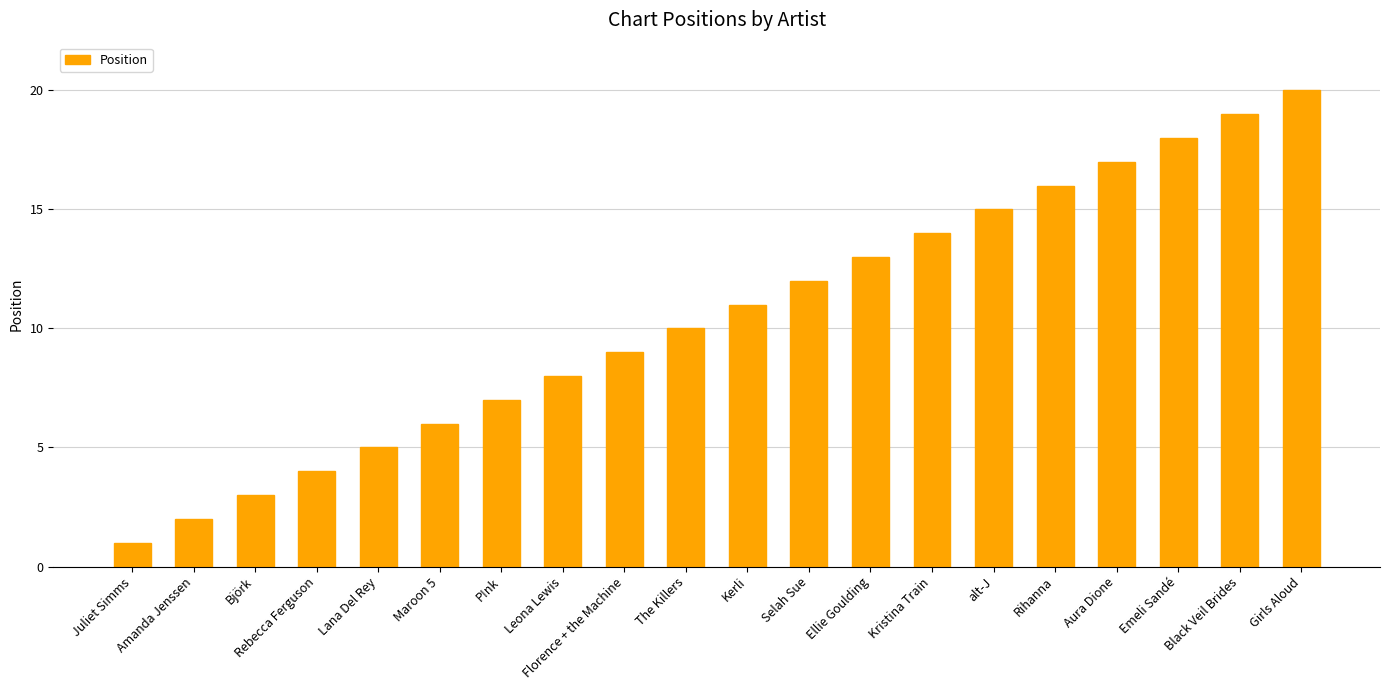

Rank the categories by value from lowest to highest.

Juliet Simms, Amanda Jenssen, Björk, Rebecca Ferguson, Lana Del Rey, Maroon 5, P!nk, Leona Lewis, Florence + the Machine, The Killers, Kerli, Selah Sue, Ellie Goulding, Kristina Train, alt-J, Rihanna, Aura Dione, Emeli Sandé, Black Veil Brides, Girls Aloud